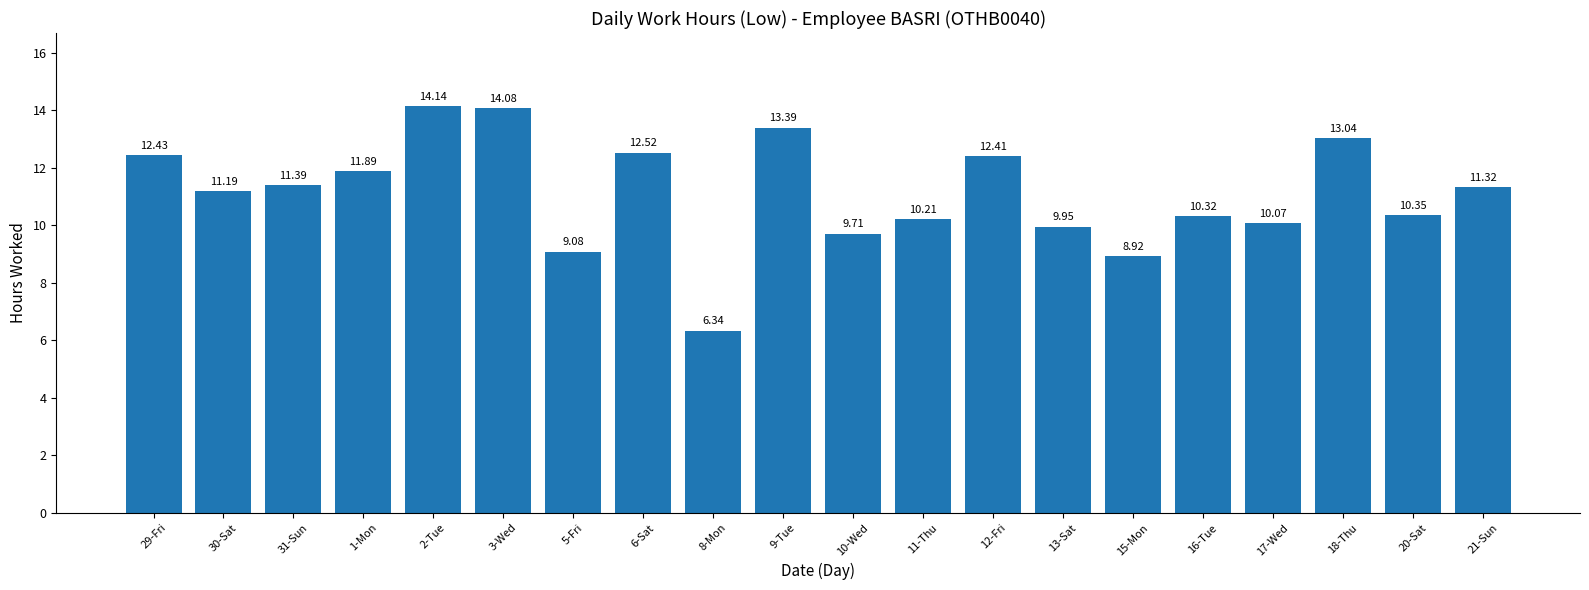

What position from the right is 21-Sun?

1